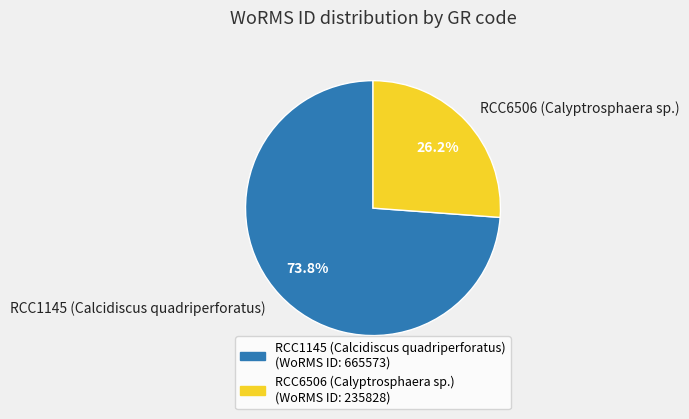

Which slice is the smallest?

RCC6506 (Calyptrosphaera sp.)